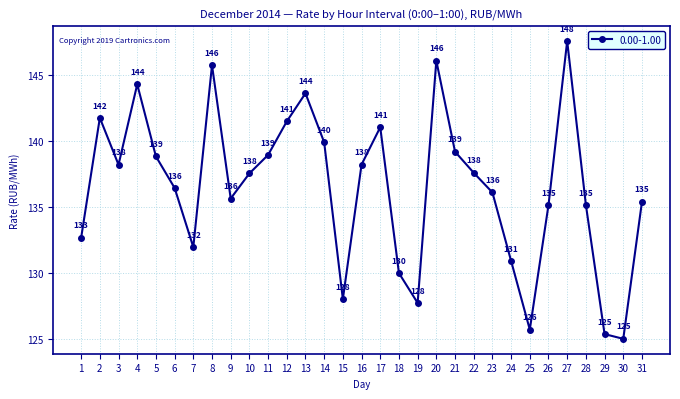

Count the number of categories in the chart.

31